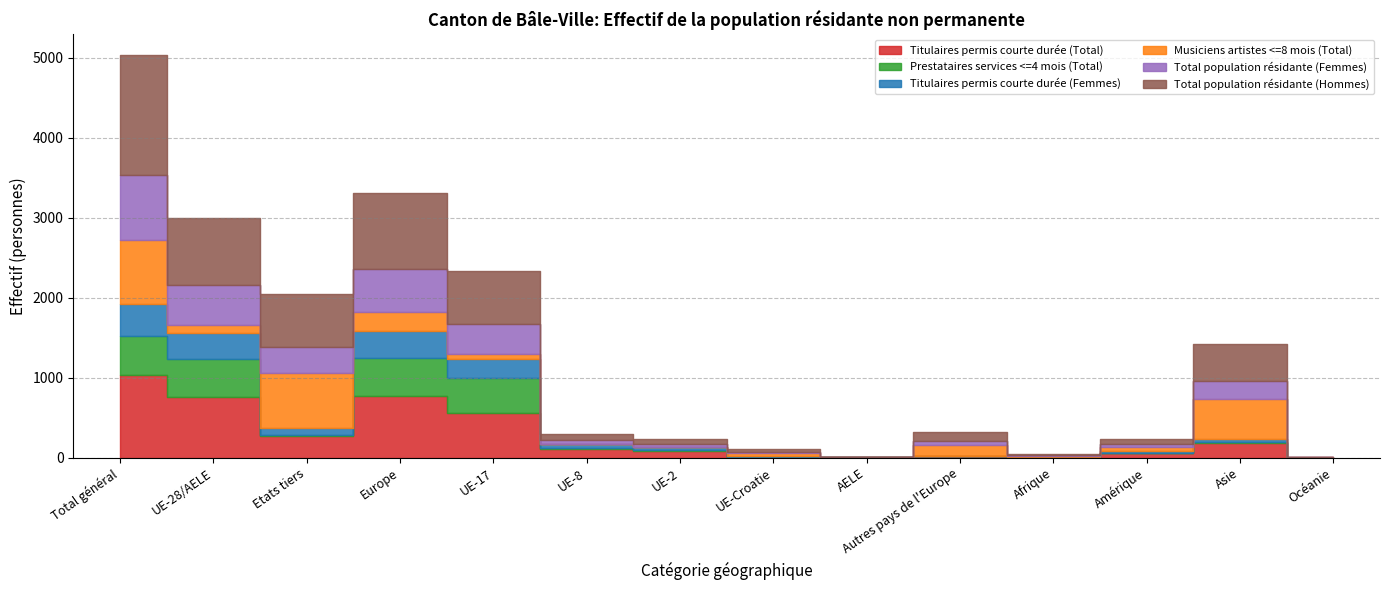

Rank the series by their maximum value, from lowest to highest.

Titulaires permis courte durée (Femmes), Prestataires services <=4 mois (Total), Musiciens artistes <=8 mois (Total), Total population résidante (Femmes), Titulaires permis courte durée (Total), Total population résidante (Hommes)